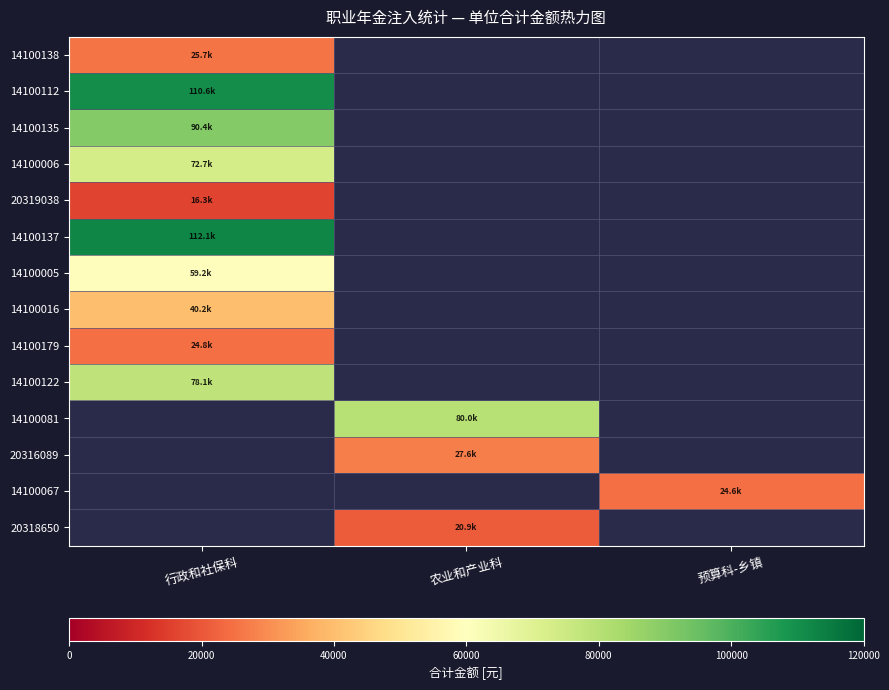

How many values in the 20316089 series exceed 27551?

1